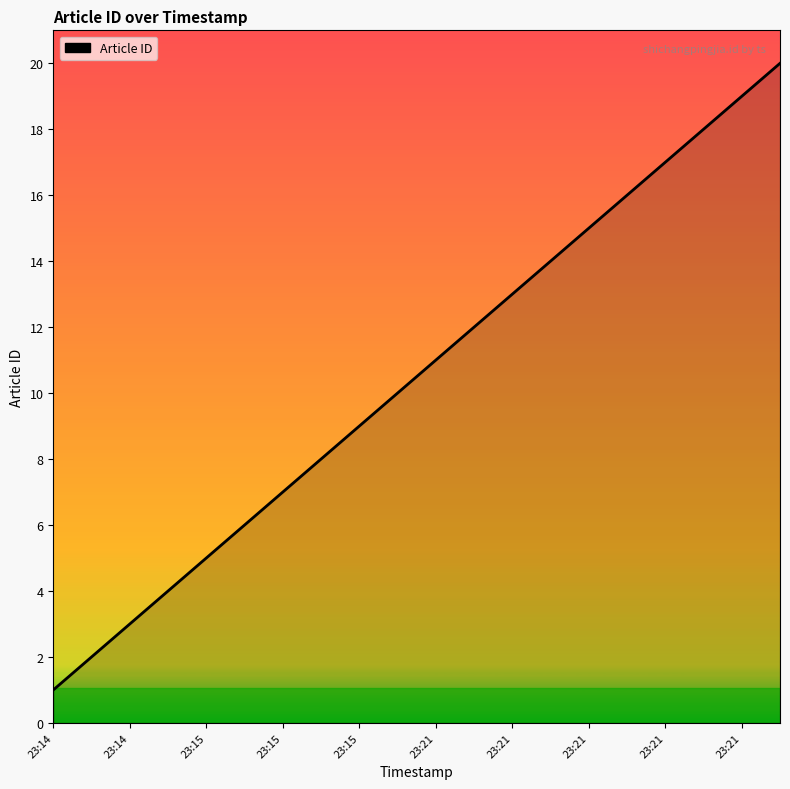

What is the difference between the maximum and minimum values?

19